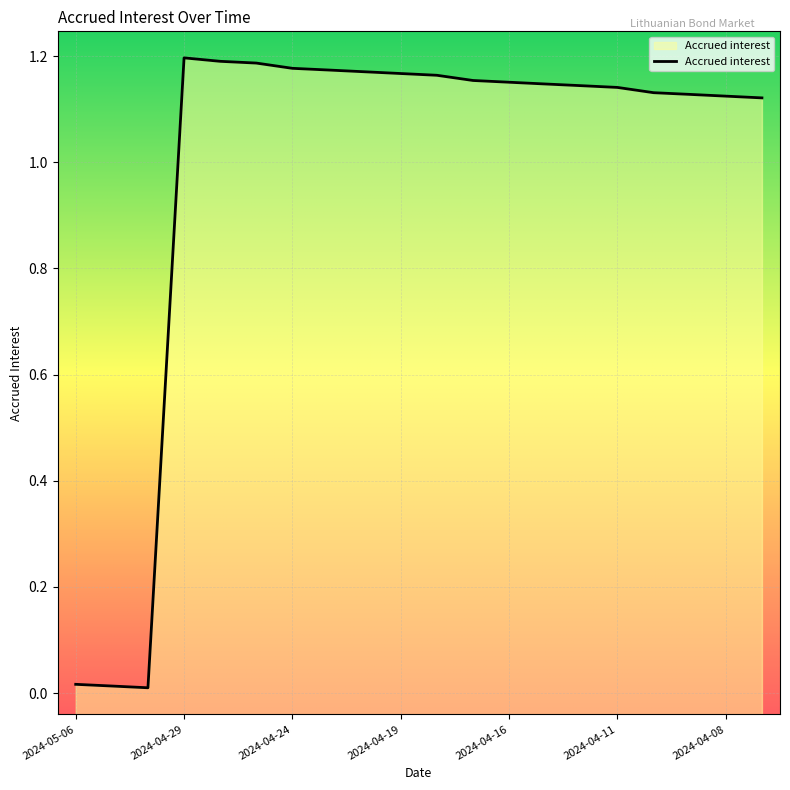

Where is the data nearest to the value 0?

2024-05-02